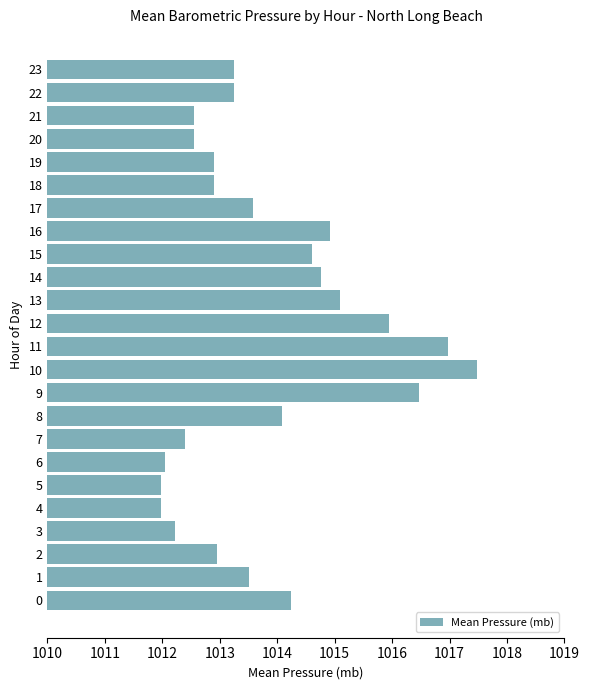

The chart shows a value of 1012.6 at 21. True or false?

True